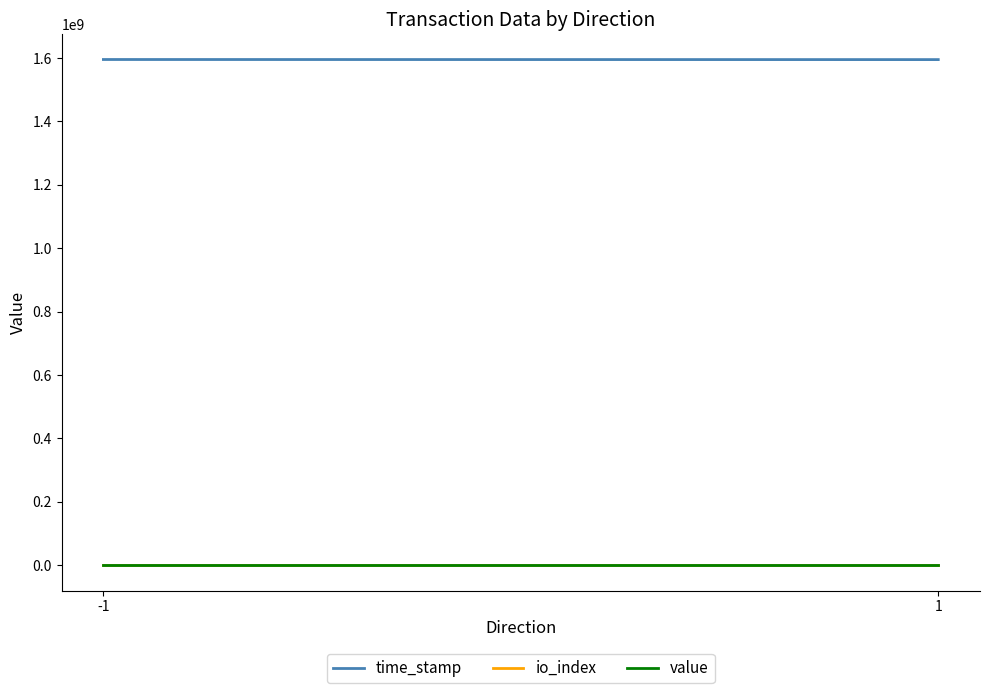

Is the value of value at 1 greater than the value of time_stamp at 1?

No